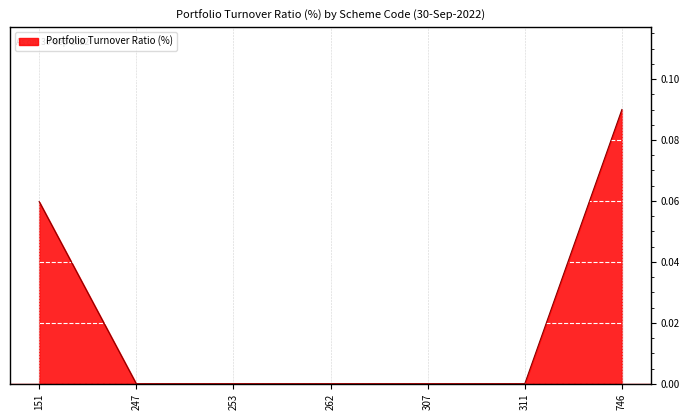

Which has a higher value, 151 or 307?

151